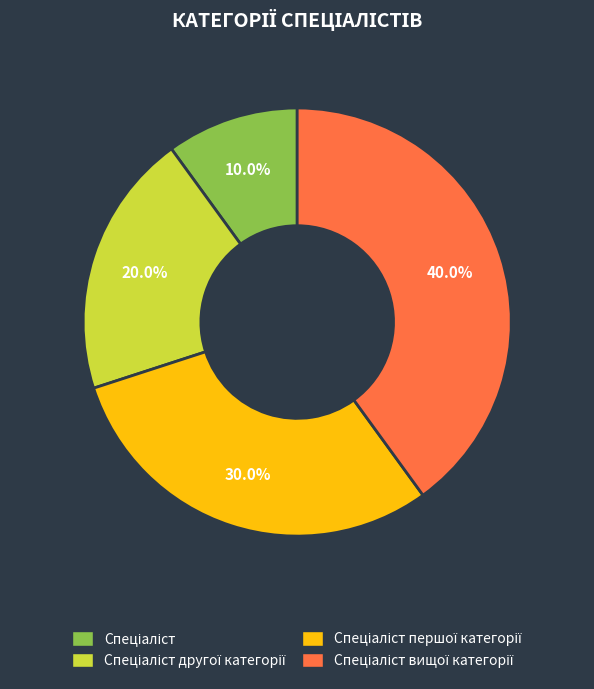

Is there any slice that represents more than half of the pie?

No